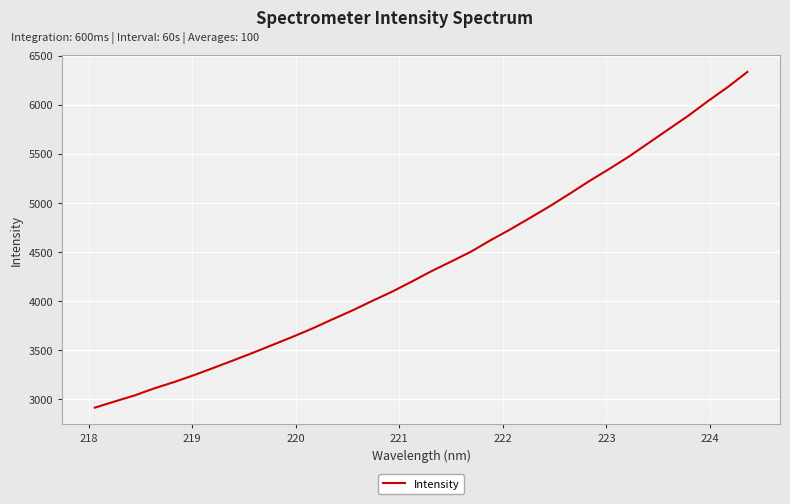

What is the smallest value displayed?

2913.4